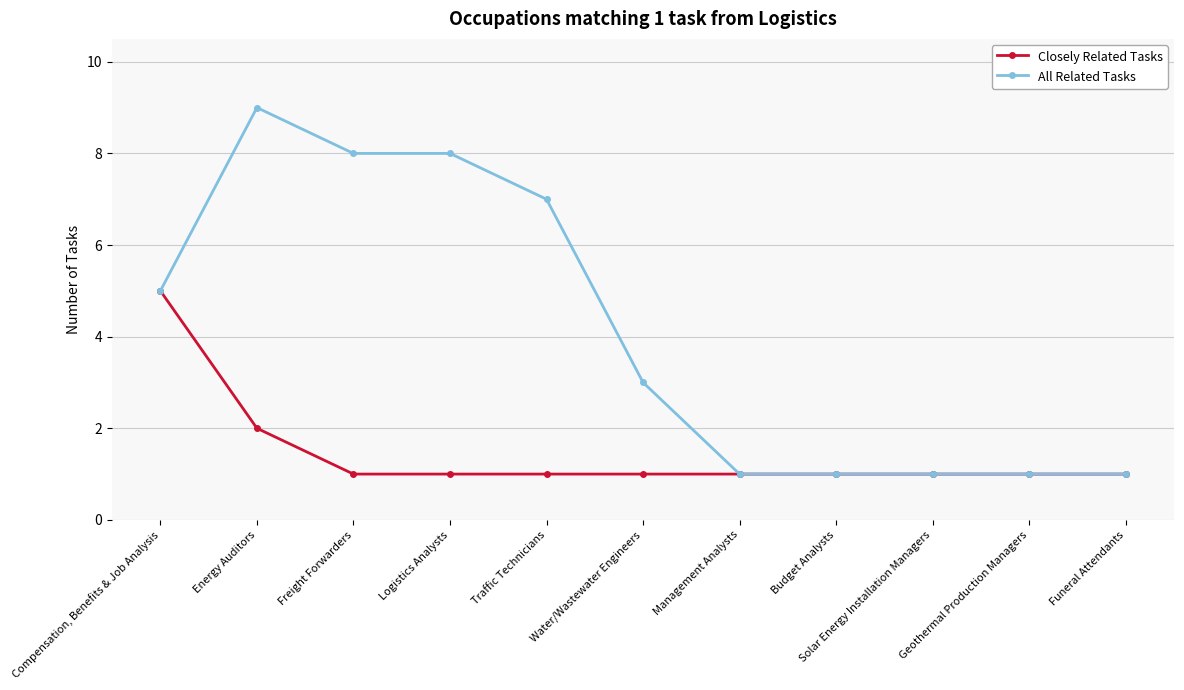

Rank the series by their average value, from lowest to highest.

Closely Related Tasks, All Related Tasks